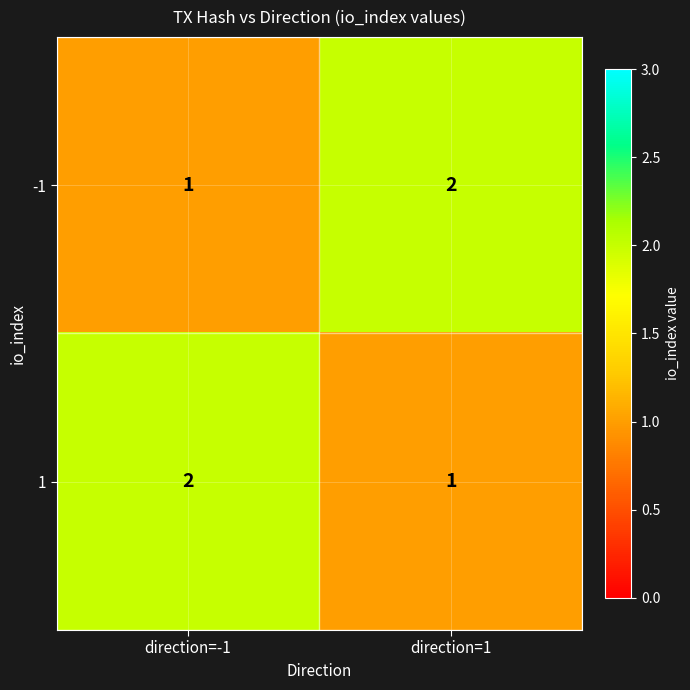

What is the sum of the -1 values at direction=-1 and direction=1?

3